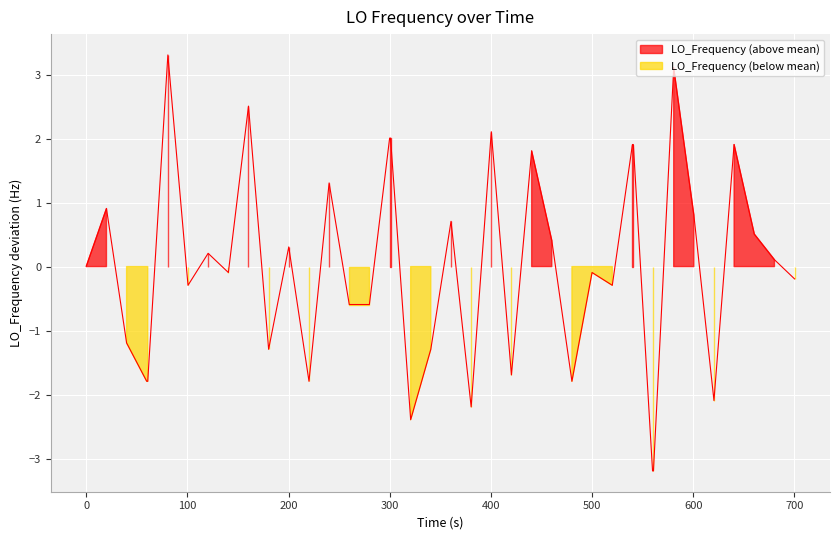

What is the maximum value shown in the chart?

3.3